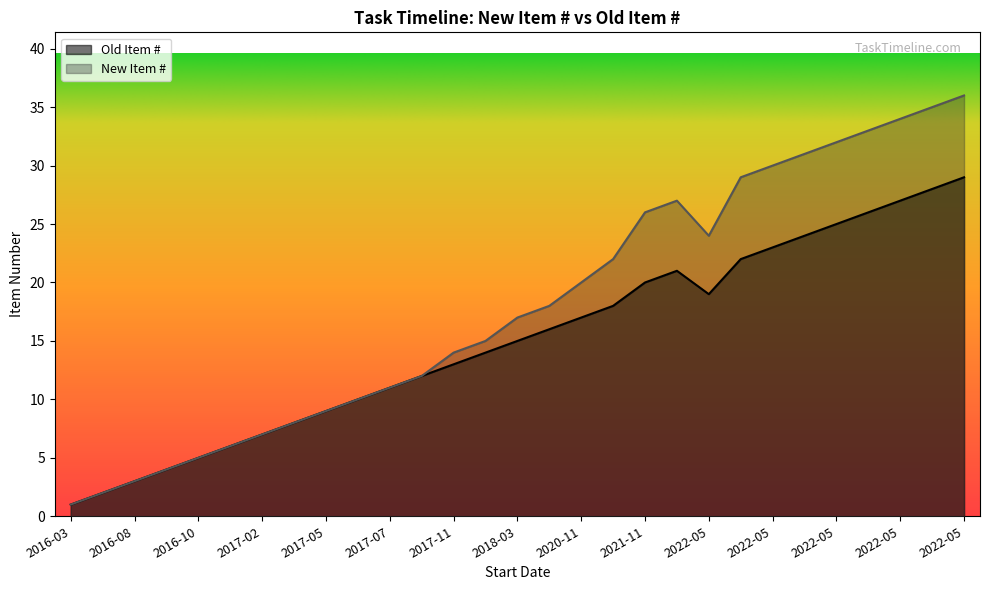

Does the chart display data point markers on the line(s)?

No